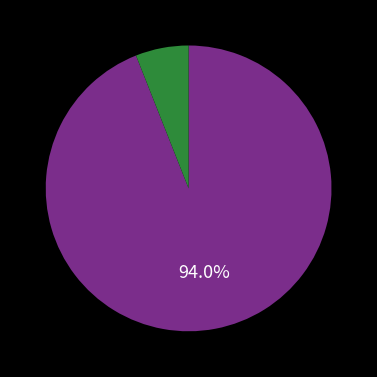

Does any single category account for the majority?

Yes